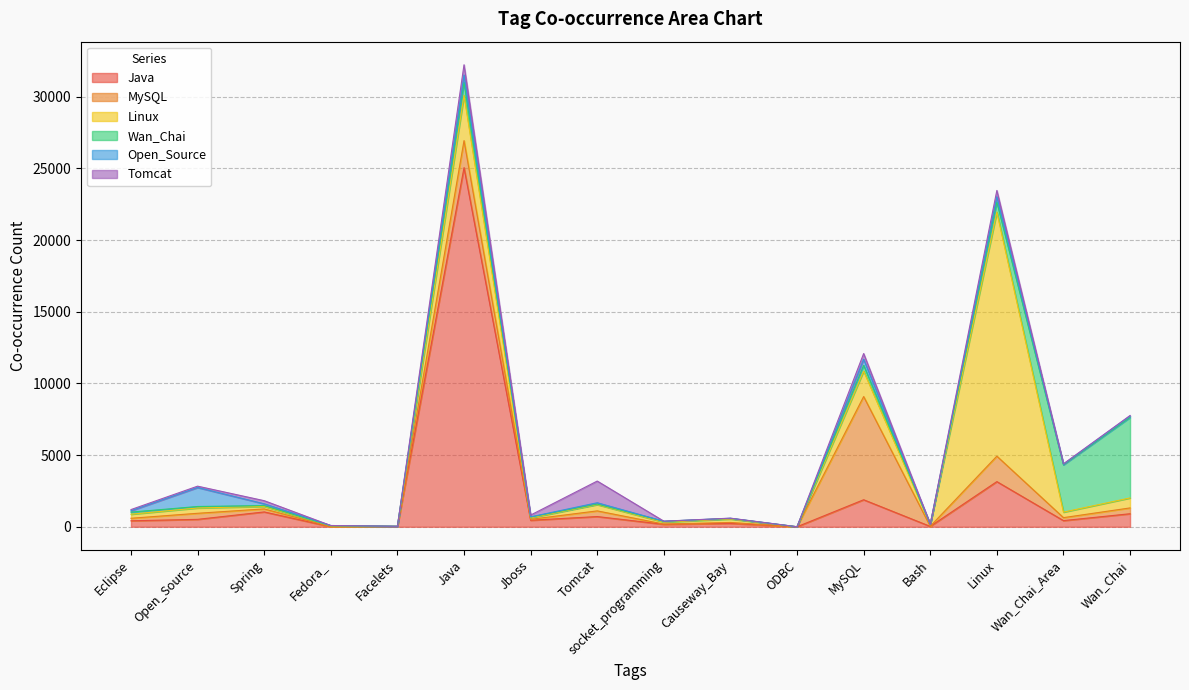

Which category has the lowest value in the Java series?

Fedora_